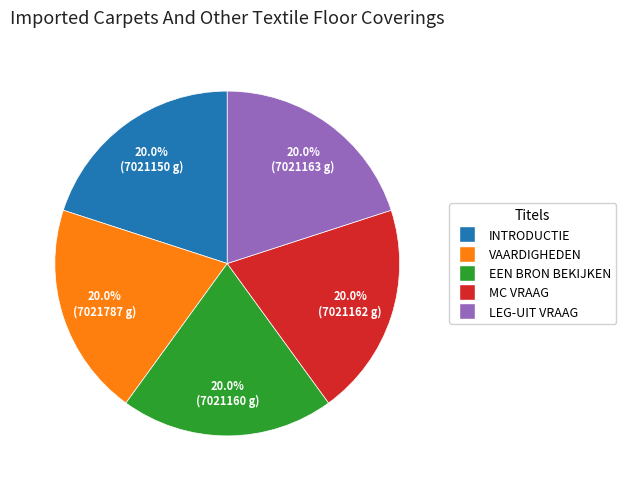

Is there a majority slice in this chart?

No